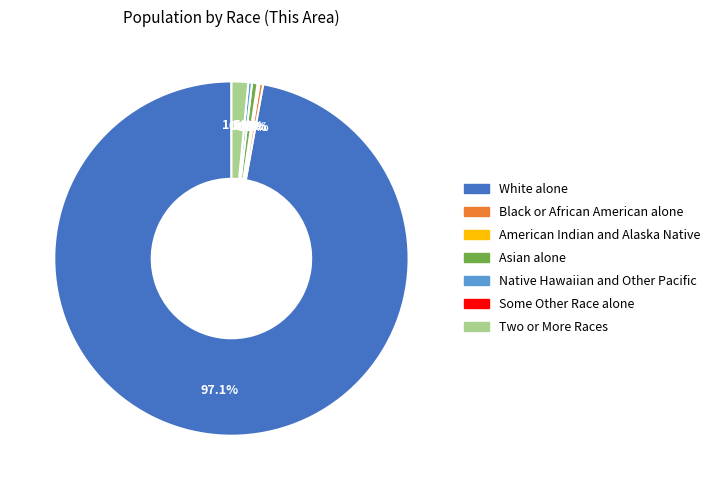

What portion of the pie excludes Some Other Race alone?

100.0%